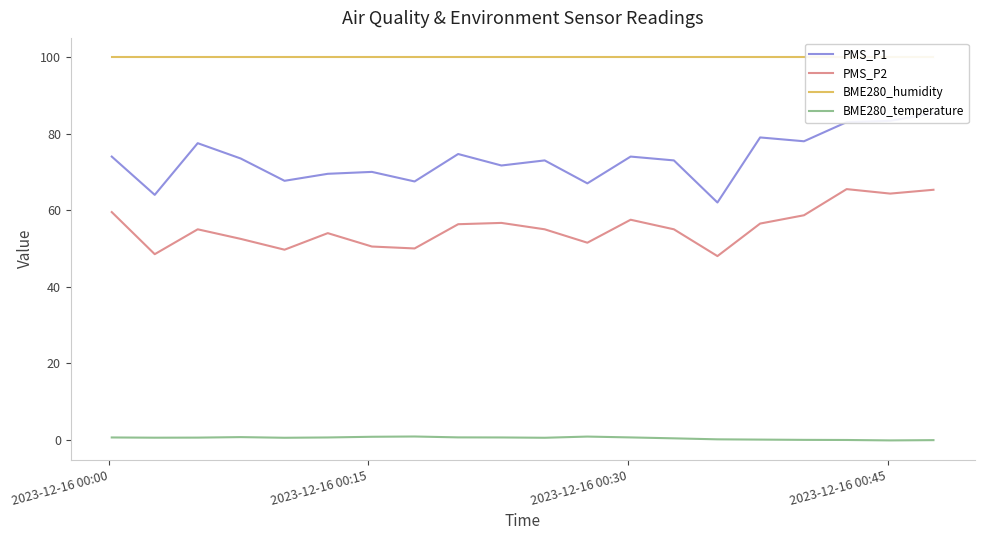

What is the maximum value for PMS_P2?

65.5